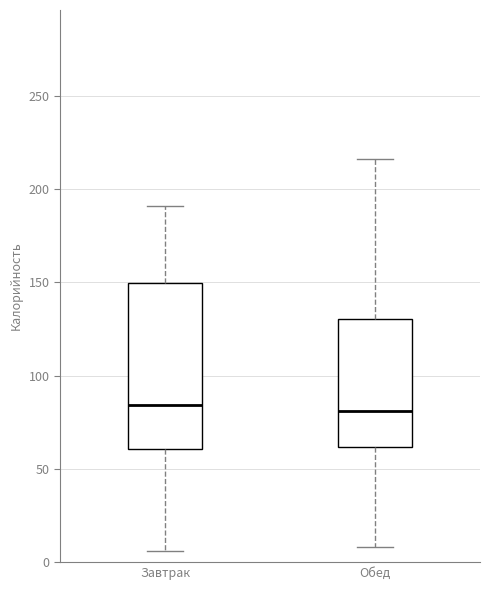

Which box is the tallest, from its lower edge to its upper edge?

Завтрак